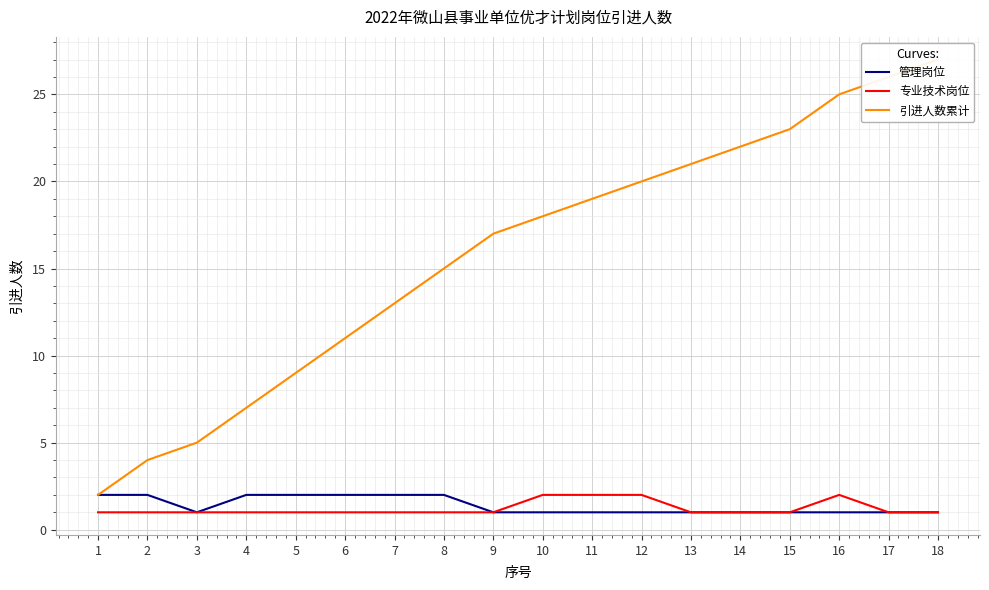

The 引进人数累计 series shows 18 at 10. True or false?

True